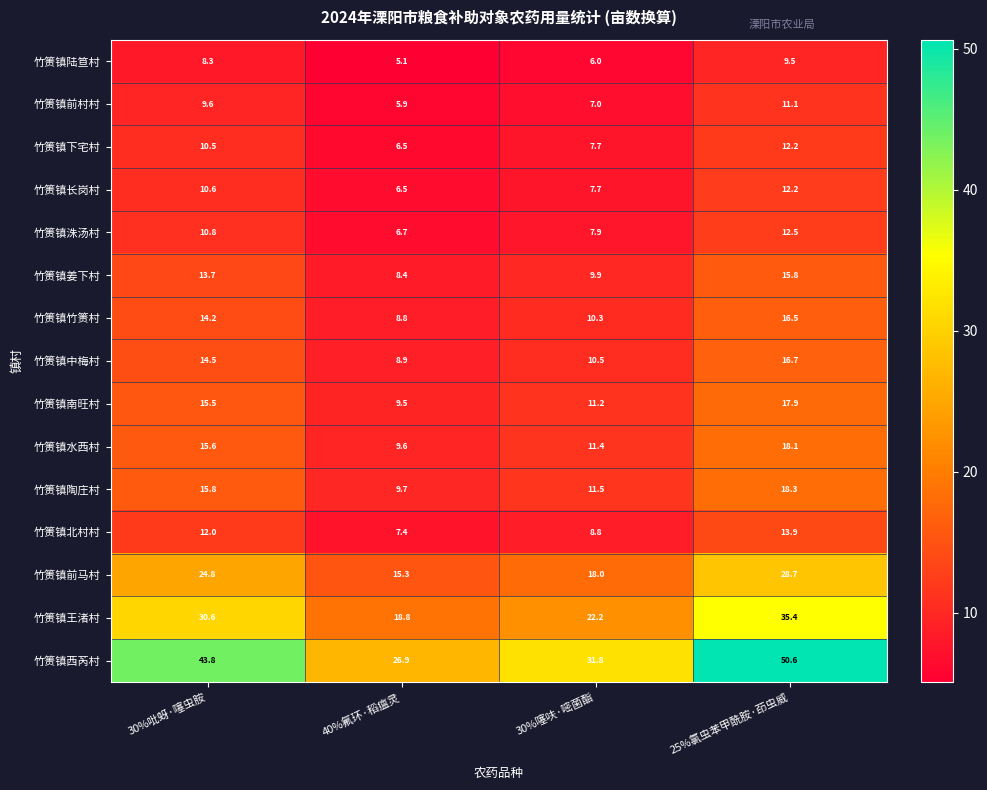

What is the total value across all series at 25%氯虫苯甲酰胺·茚虫威?

289.4